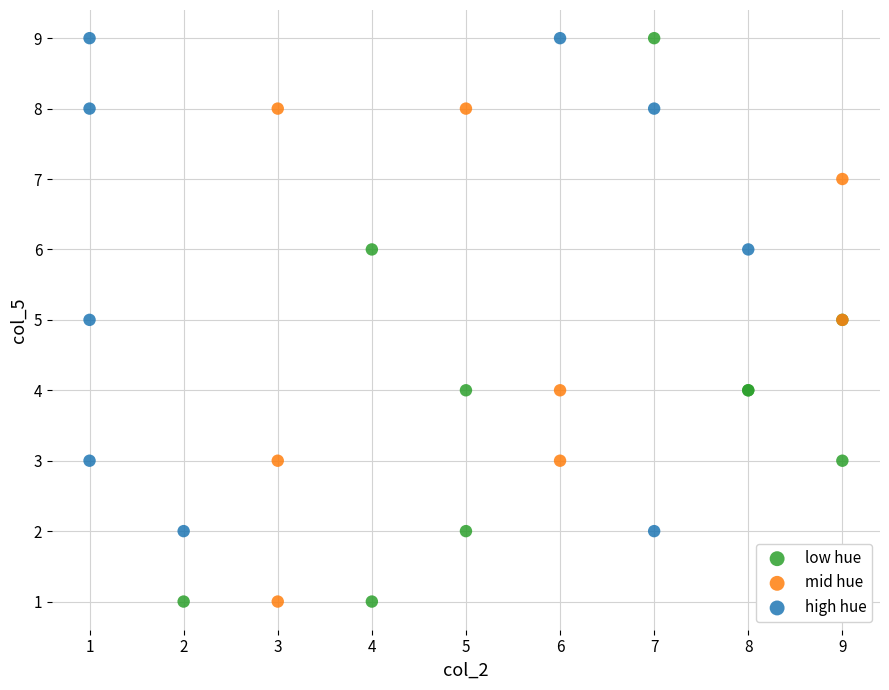

What are all the series names shown in the legend?

low hue, mid hue, high hue